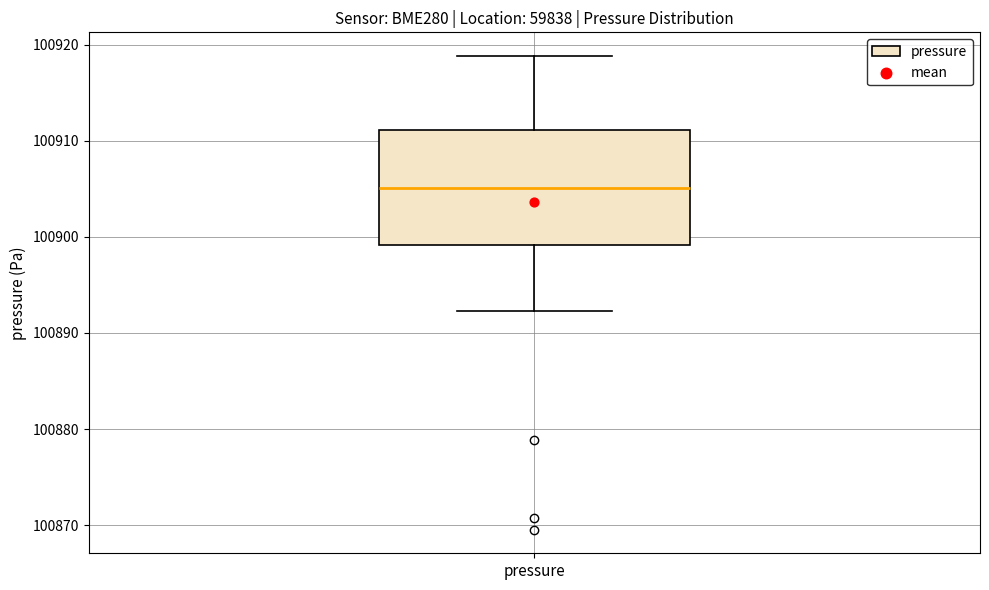

Read this box plot against the y-axis: the position of the median line, the range covered by the box, and the ends of both whiskers. The values are not printed on the chart, so give them approximately, as read against the axis.

median 100905, box 100899 to 100911, whiskers 100892 to 100919